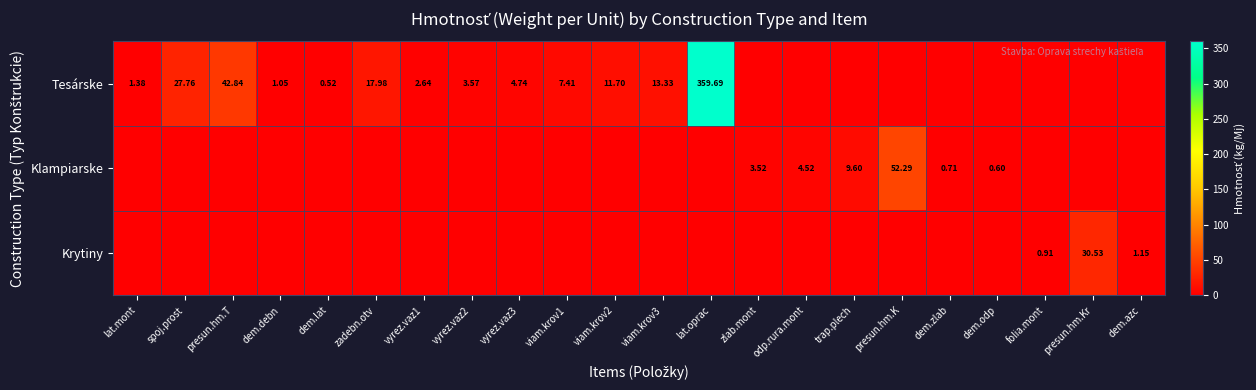

At which category is the sum across all series the highest?

lat.oprac